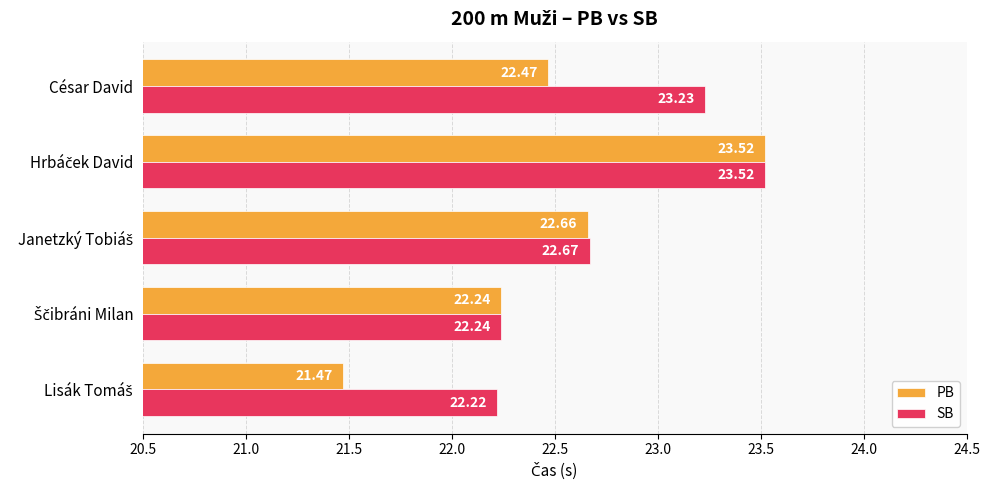

Which series has the widest spread of values?

PB